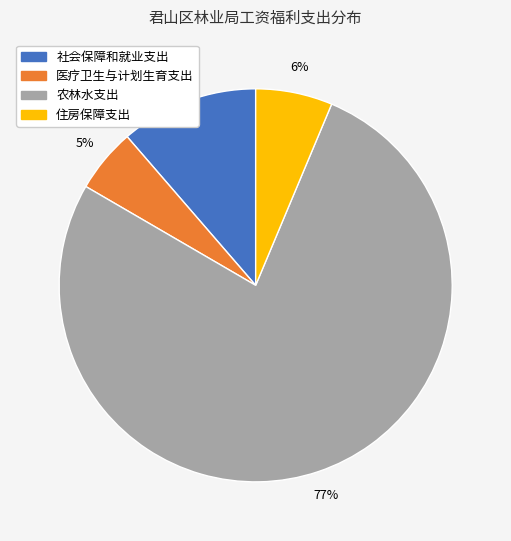

How many slices are in this pie chart?

4